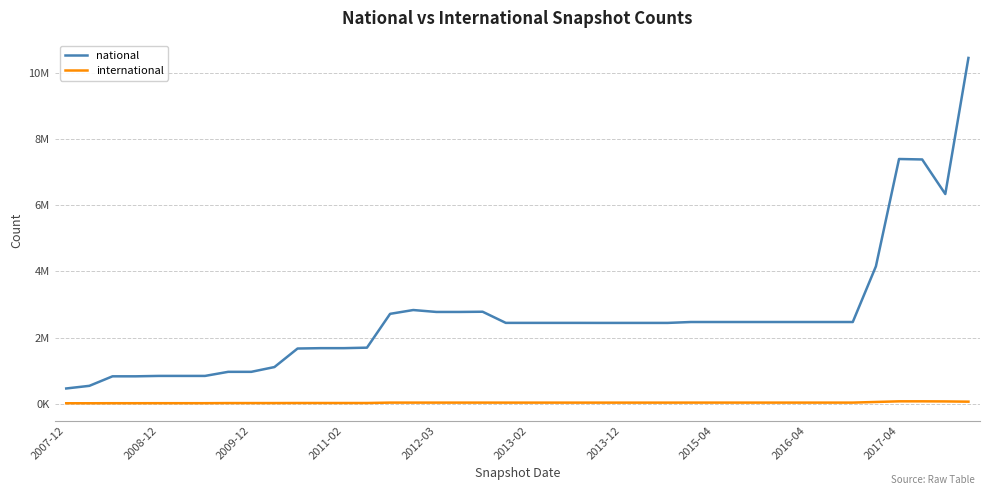

What is the average value of the national series?

2600035